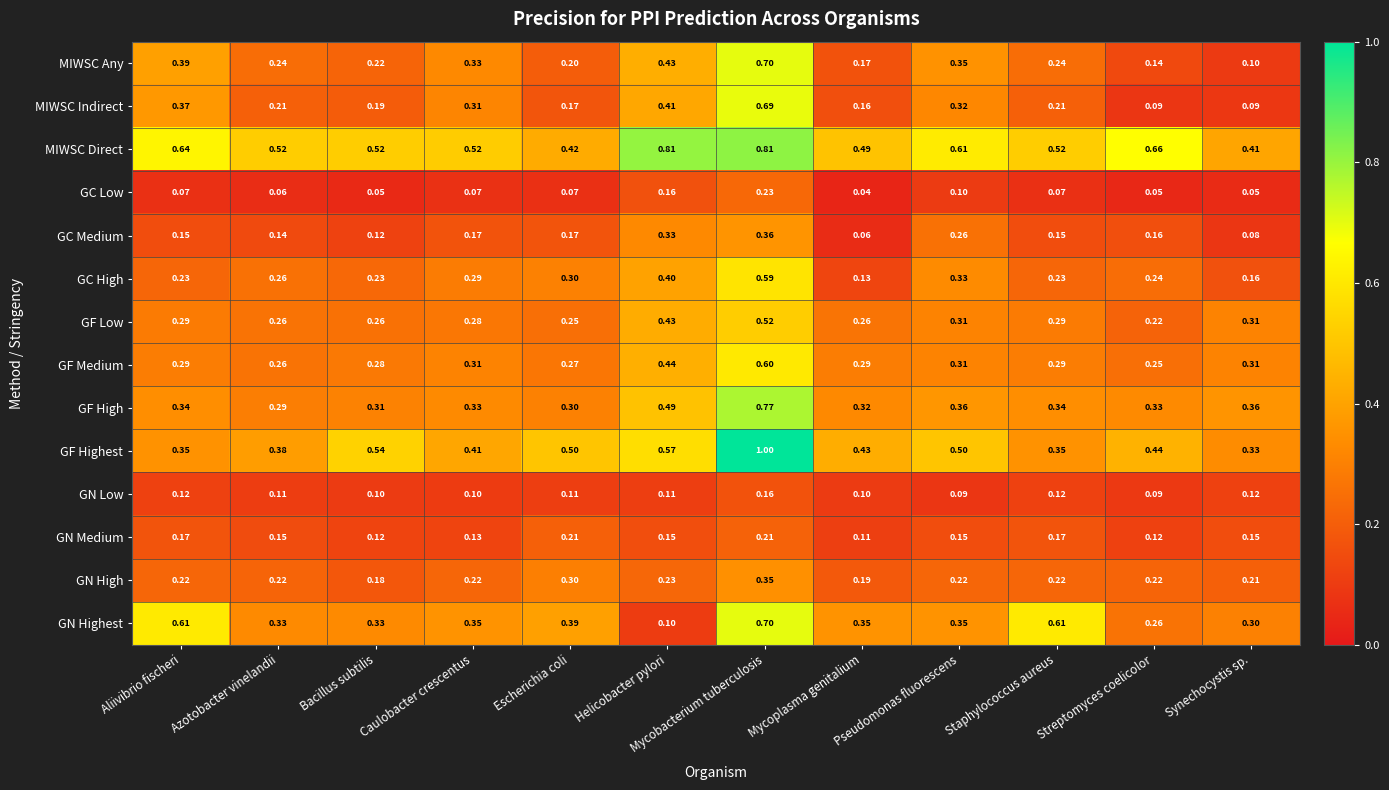

At which label does GC Low reach its peak?

Mycobacterium tuberculosis